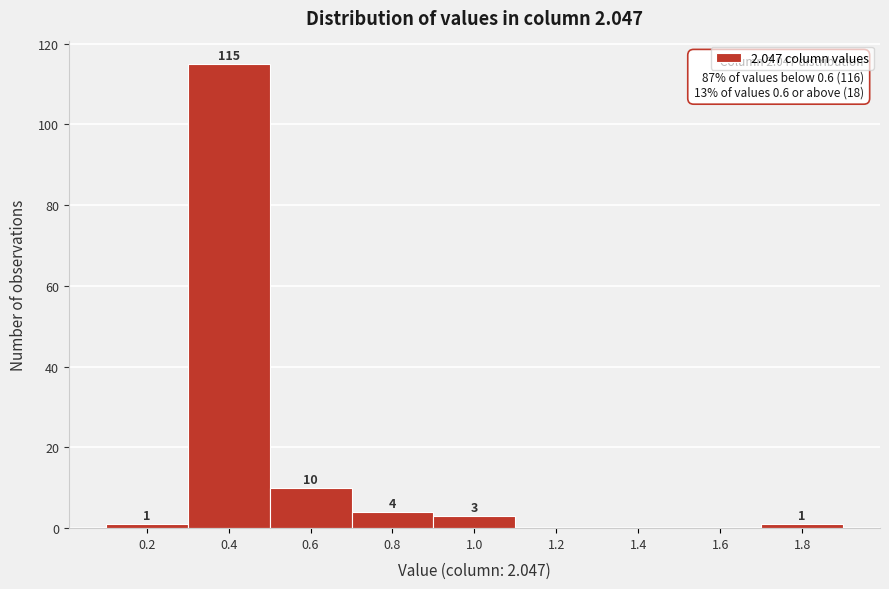

Reading right to left, what are all the values shown in this chart?

1.8=1	1.6=0	1.4=0	1.2=0	1.0=3	0.8=4	0.6=10	0.4=115	0.2=1